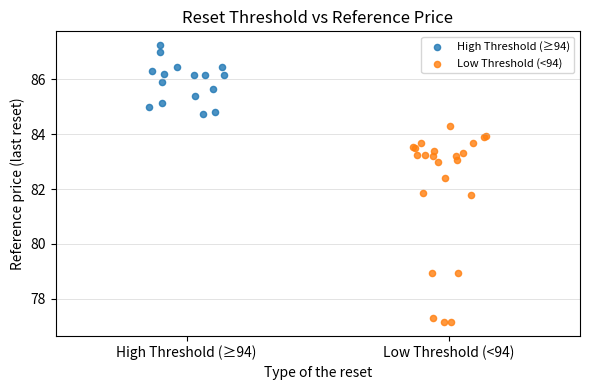

Which series has the widest spread of Y values?

Low Threshold (<94)